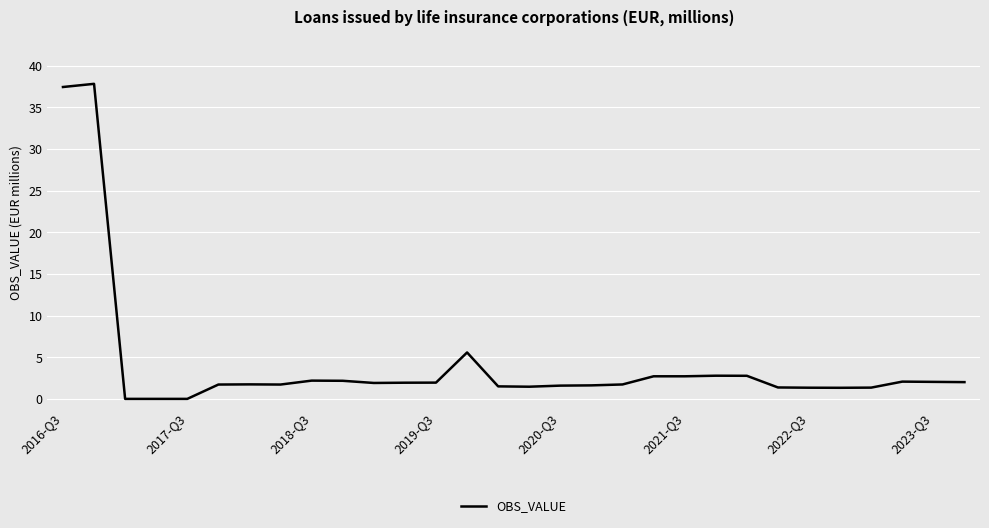

What is the difference between the maximum and minimum values?

37.8